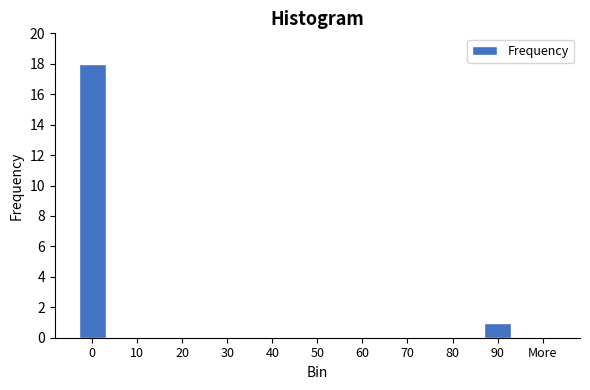

Reading left to right, extract all data points from this chart.

0=18	10=0	20=0	30=0	40=0	50=0	60=0	70=0	80=0	90=1	More=0